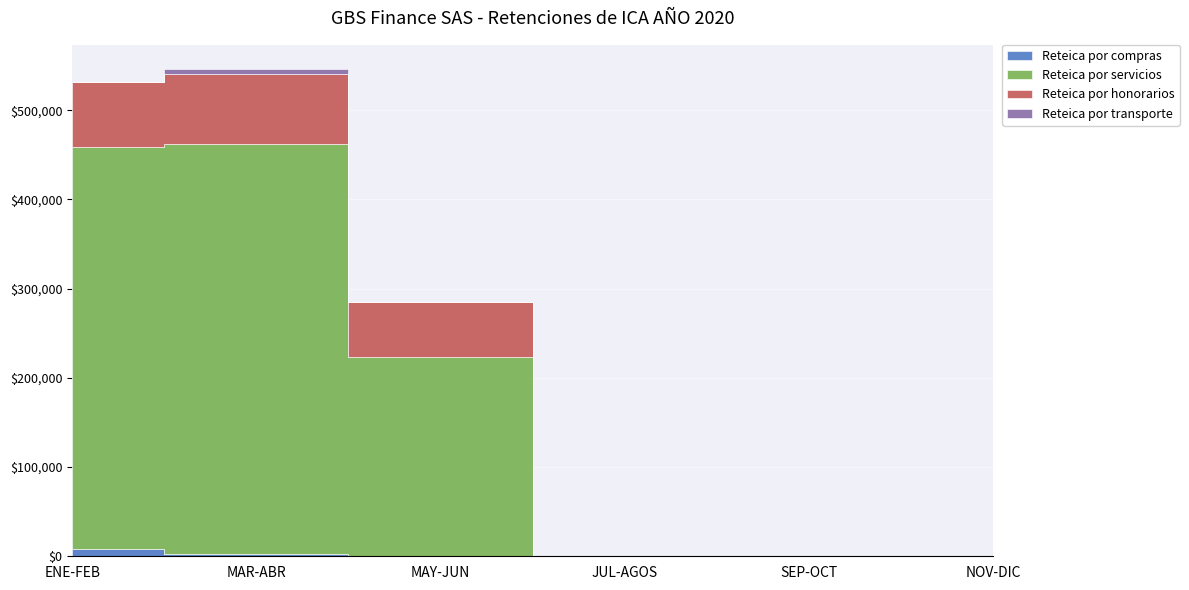

How many lines are shown in the chart?

4